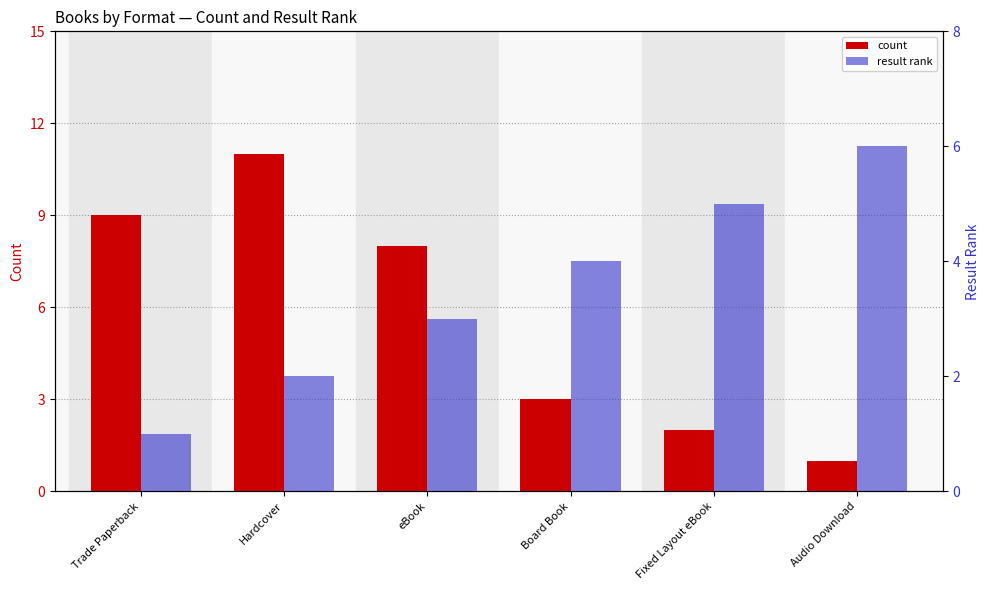

At which category is the sum across all series the highest?

Hardcover